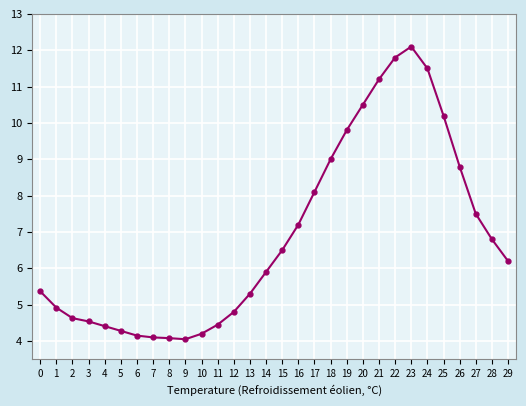

What is the sum of all values?

206.4